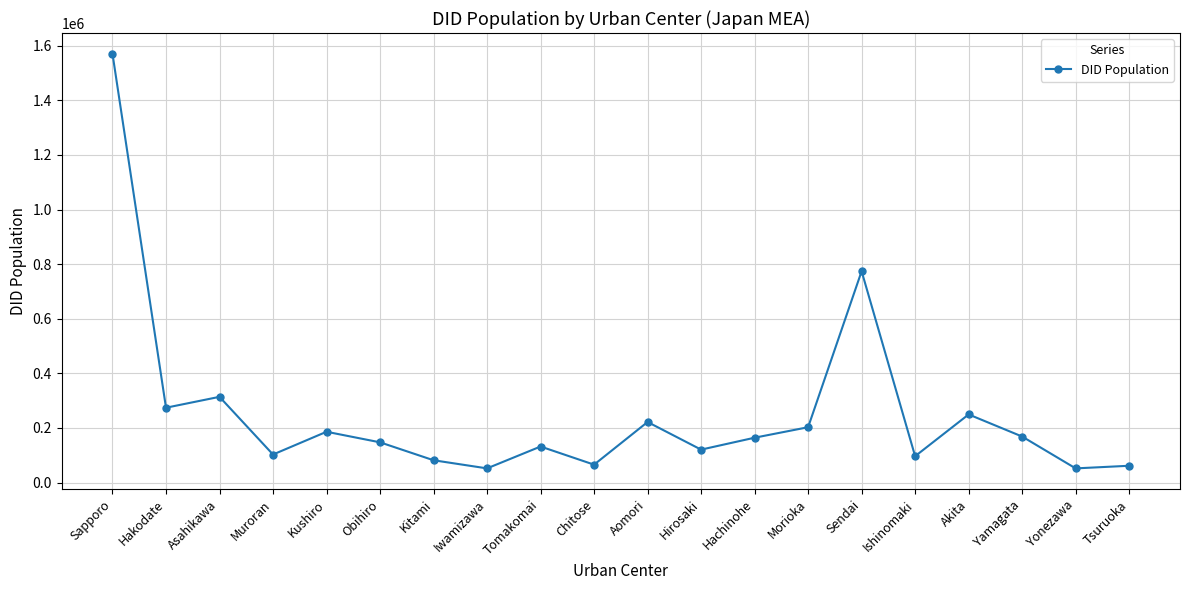

Read the value at Aomori, to the nearest 100.

221800